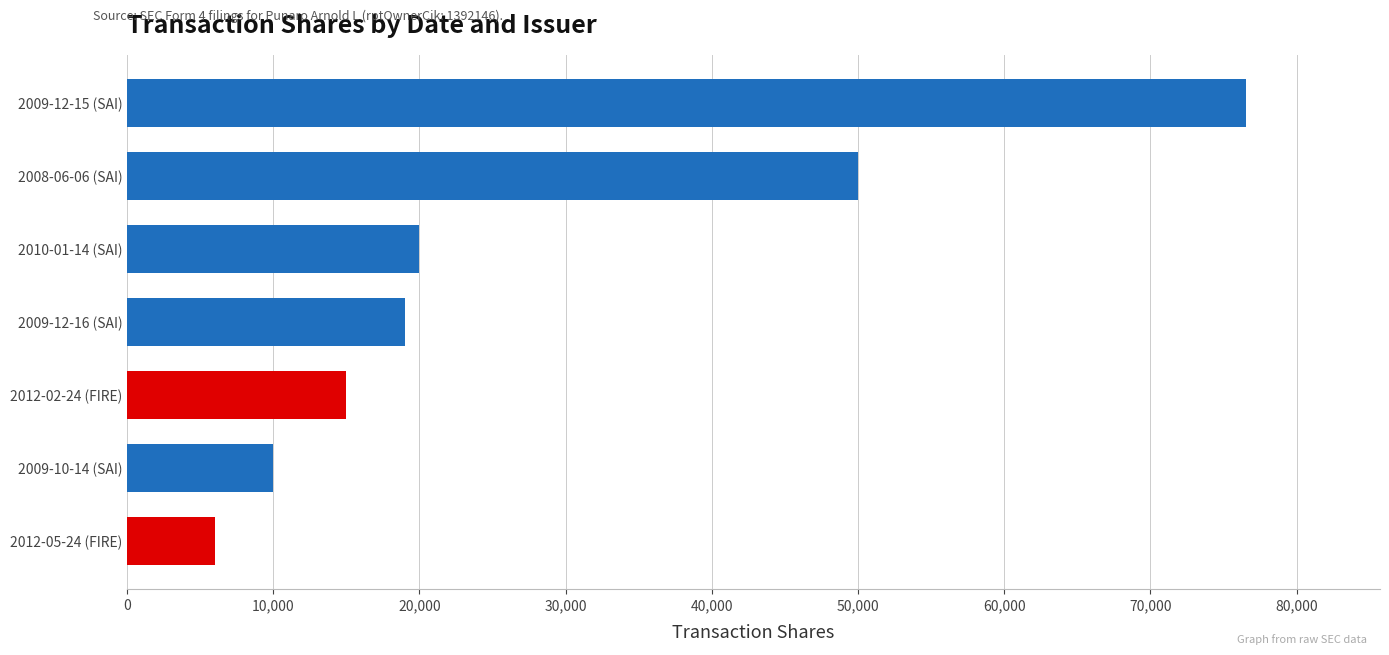

How many categories are shown in the chart?

7